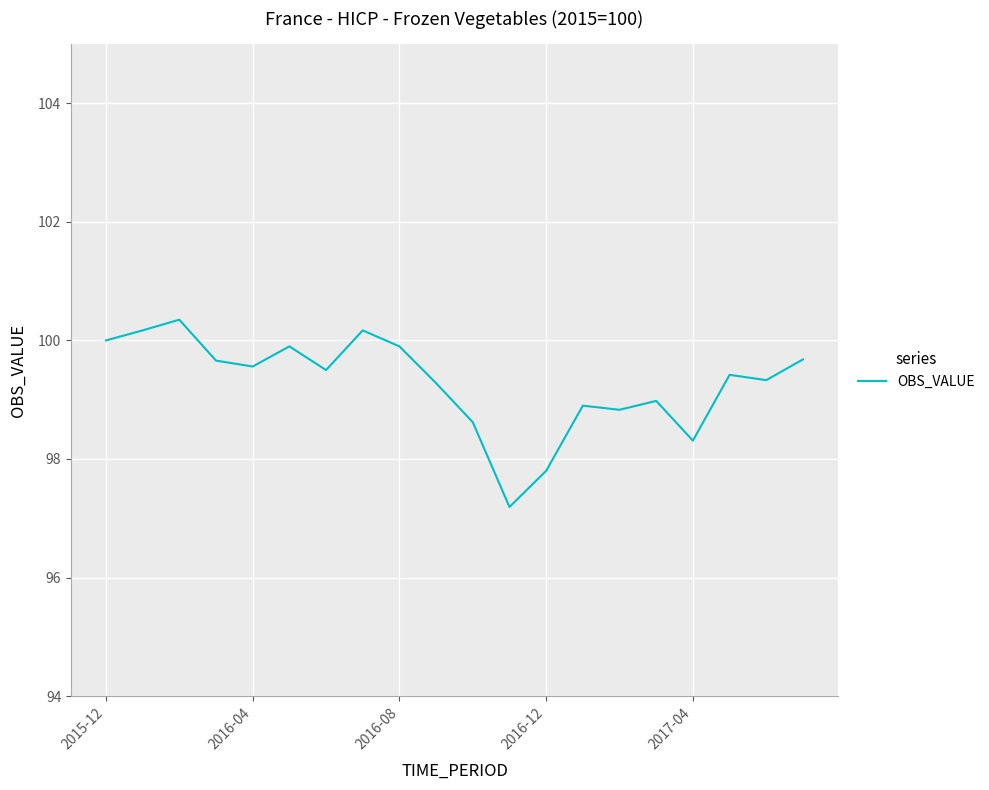

What is the minimum value shown in the chart?

97.2